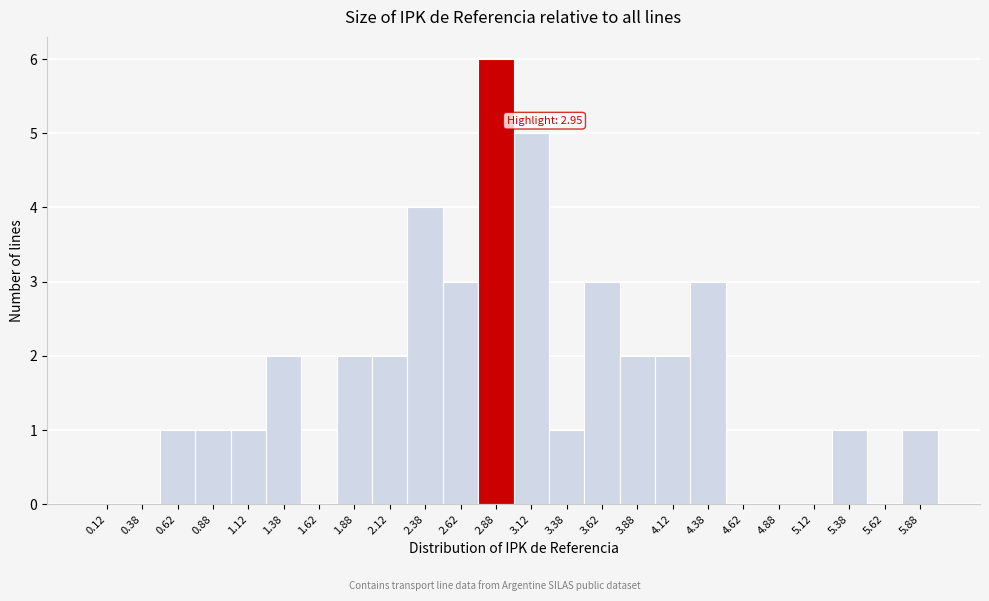

Which range on the x-axis has the tallest bar?

2.75 to 3.00